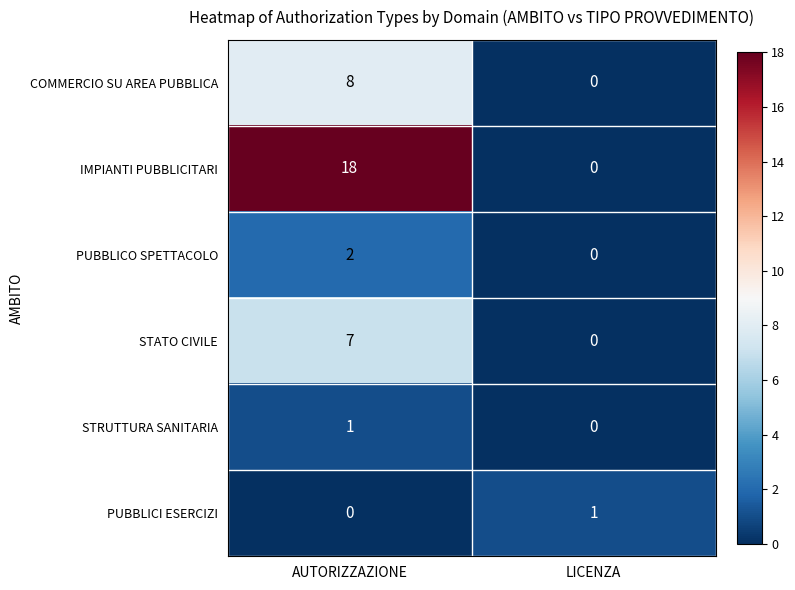

At which label is STRUTTURA SANITARIA closest to 0?

LICENZA